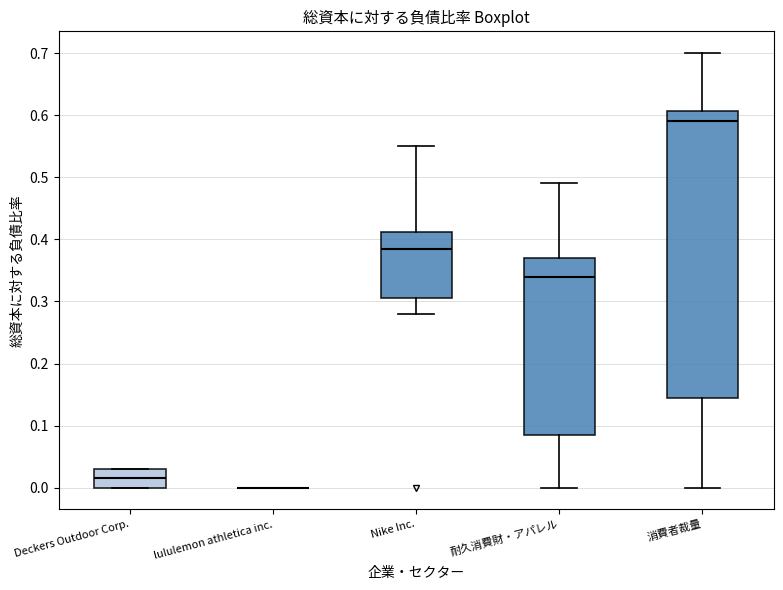

Where does the lower whisker of the box for Nike Inc. end on the y-axis? The values are not printed on the chart, so give them approximately, as read against the axis.

0.28